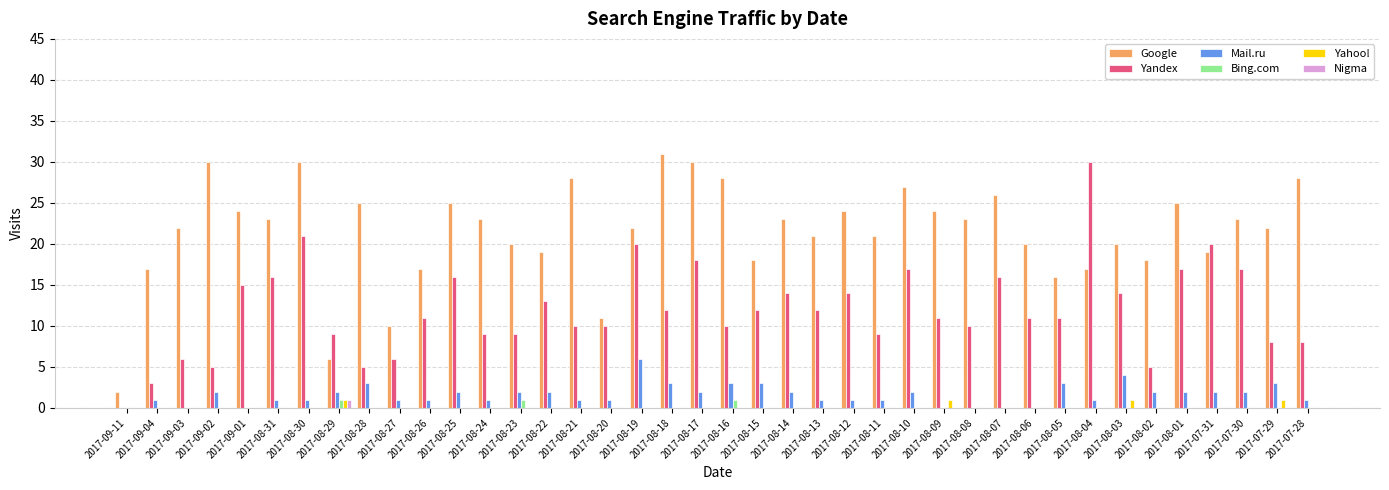

The value of Yandex at 2017-09-04 is 3. True or false?

True